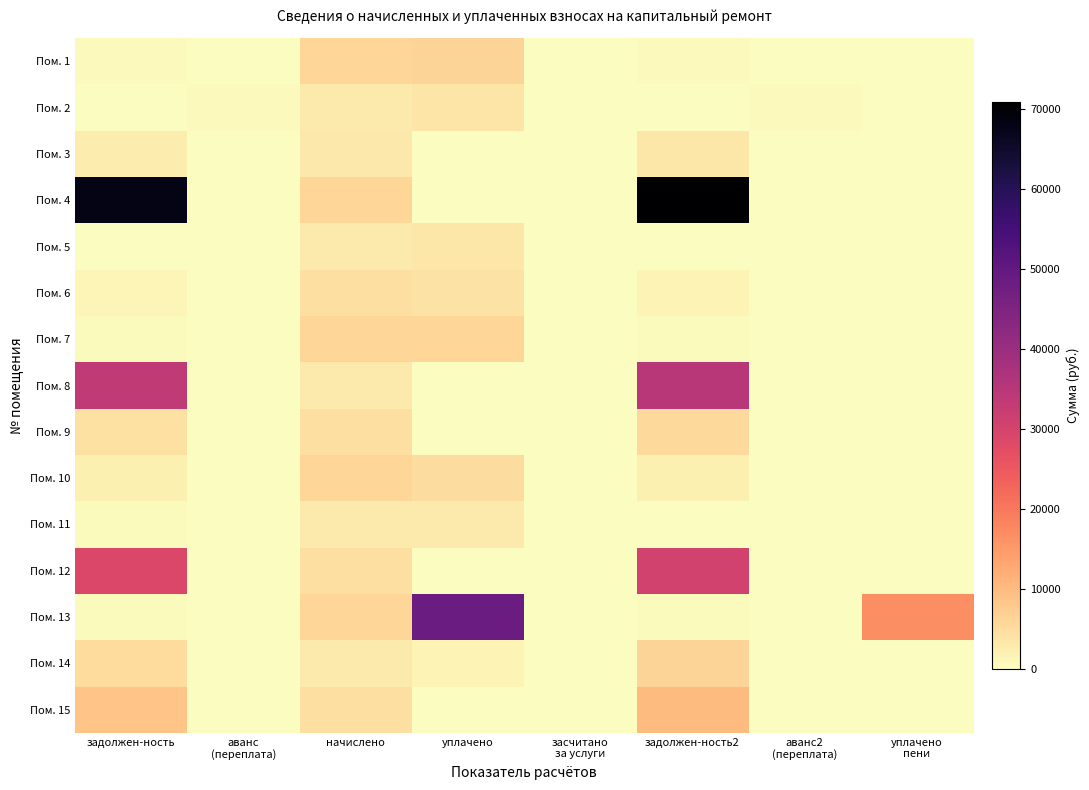

Reading left to right, what are all the values shown in this chart?

Пом. 1: задолжен-ность=813.5	аванс
(переплата)=0.0	начислено=5877.6	уплачено=6342.0	засчитано
за услуги=0.0	задолжен-ность2=820.8	аванс2
(переплата)=0.0	уплачено
пени=0.0
Пом. 2: задолжен-ность=0.0	аванс
(переплата)=580.0	начислено=3023.3	уплачено=3600.0	засчитано
за услуги=0.0	задолжен-ность2=0.0	аванс2
(переплата)=724.2	уплачено
пени=0.0
Пом. 3: задолжен-ность=2492.9	аванс
(переплата)=0.0	начислено=3192.2	уплачено=0.0	засчитано
за услуги=0.0	задолжен-ность2=3354.9	аванс2
(переплата)=0.0	уплачено
пени=0.0
Пом. 4: задолжен-ность=68027.1	аванс
(переплата)=0.0	начислено=5877.6	уплачено=0.0	засчитано
за услуги=0.0	задолжен-ность2=70880.1	аванс2
(переплата)=0.0	уплачено
пени=0.0
Пом. 5: задолжен-ность=251.4	аванс
(переплата)=0.0	начислено=3014.4	уплачено=3437.5	засчитано
за услуги=0.0	задолжен-ность2=252.9	аванс2
(переплата)=0.0	уплачено
пени=9.7
Пом. 6: задолжен-ность=1380.6	аванс
(переплата)=0.0	начислено=4552.7	уплачено=3938.5	засчитано
за услуги=0.0	задолжен-ность2=1633.8	аванс2
(переплата)=0.0	уплачено
пени=0.0
Пом. 7: задолжен-ность=489.8	аванс
(переплата)=0.0	начислено=5877.6	уплачено=5826.0	засчитано
за услуги=0.0	задолжен-ность2=489.8	аванс2
(переплата)=0.0	уплачено
пени=0.0
Пом. 8: задолжен-ность=33508.2	аванс
(переплата)=0.0	начислено=3014.4	уплачено=0.0	засчитано
за услуги=0.0	задолжен-ность2=34948.5	аванс2
(переплата)=0.0	уплачено
пени=0.0
Пом. 9: задолжен-ность=4243.3	аванс
(переплата)=0.0	начислено=4552.7	уплачено=0.0	засчитано
за услуги=0.0	задолжен-ность2=5487.6	аванс2
(переплата)=0.0	уплачено
пени=0.0
Пом. 10: задолжен-ность=2061.6	аванс
(переплата)=0.0	начислено=5877.6	уплачено=4872.9	засчитано
за услуги=0.0	задолжен-ность2=2000.9	аванс2
(переплата)=0.0	уплачено
пени=0.0
Пом. 11: задолжен-ность=502.4	аванс
(переплата)=0.0	начислено=3014.4	уплачено=2987.8	засчитано
за услуги=0.0	задолжен-ность2=251.2	аванс2
(переплата)=0.0	уплачено
пени=0.0
Пом. 12: задолжен-ность=28886.6	аванс
(переплата)=0.0	начислено=4552.7	уплачено=0.0	засчитано
за услуги=0.0	задолжен-ность2=30682.2	аванс2
(переплата)=0.0	уплачено
пени=0.0
Пом. 13: задолжен-ность=489.8	аванс
(переплата)=0.0	начислено=5877.6	уплачено=48315.7	засчитано
за услуги=0.0	задолжен-ность2=489.8	аванс2
(переплата)=0.0	уплачено
пени=16692.2
Пом. 14: задолжен-ность=5222.9	аванс
(переплата)=0.0	начислено=3014.4	уплачено=1500.0	засчитано
за услуги=0.0	задолжен-ность2=6104.0	аванс2
(переплата)=0.0	уплачено
пени=0.0
Пом. 15: задолжен-ность=8831.6	аванс
(переплата)=0.0	начислено=4552.7	уплачено=0.0	засчитано
за услуги=0.0	задолжен-ность2=10100.9	аванс2
(переплата)=0.0	уплачено
пени=0.0